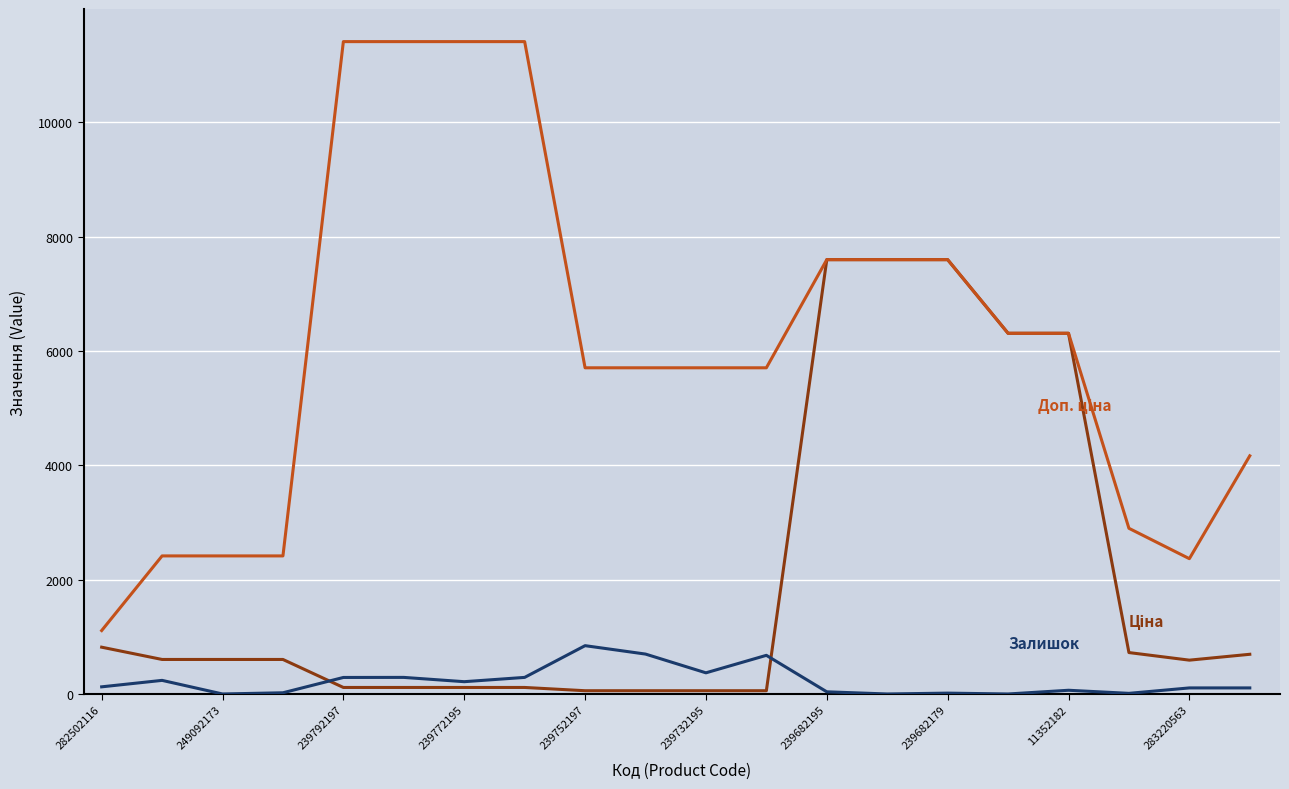

What is the greatest value displayed?

11410.0